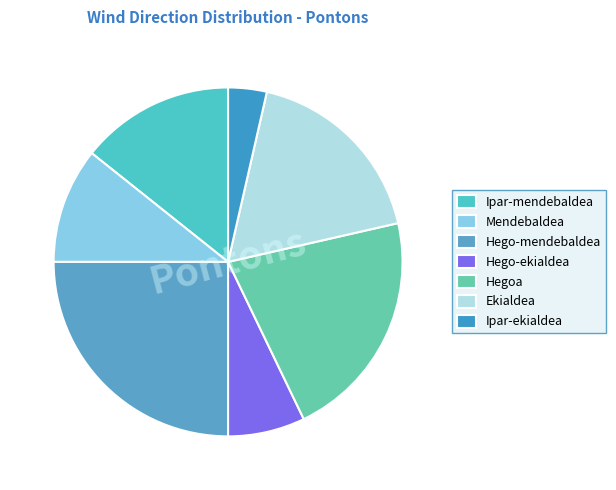

Between Hego-ekialdea and Hego-mendebaldea, which is larger?

Hego-mendebaldea